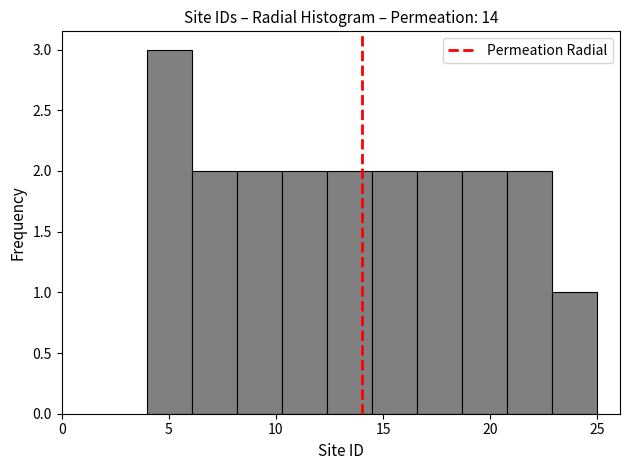

How tall is the bar that spans 22.9 to 25.0 on the x-axis? Neither the bar edges nor the heights are printed on the chart, so give them approximately, as read against the axes.

1